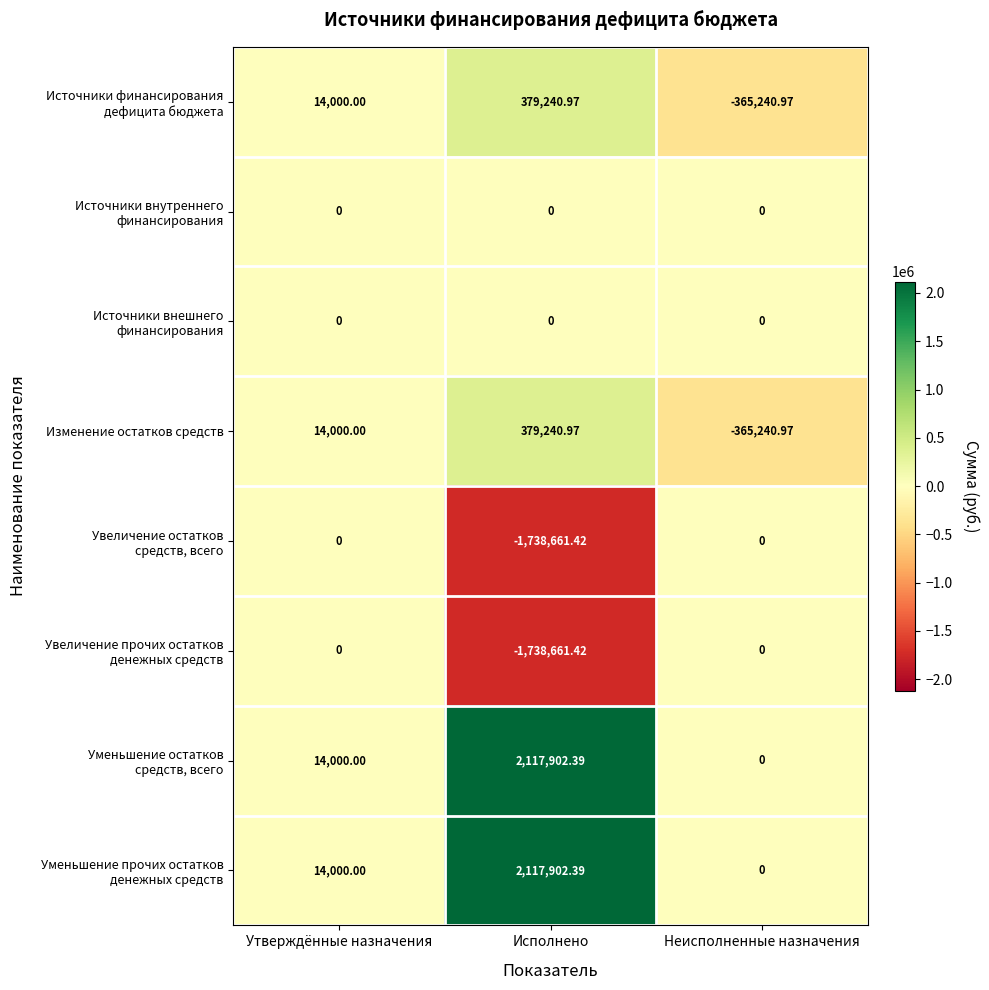

At which category is the sum across all series the highest?

Исполнено